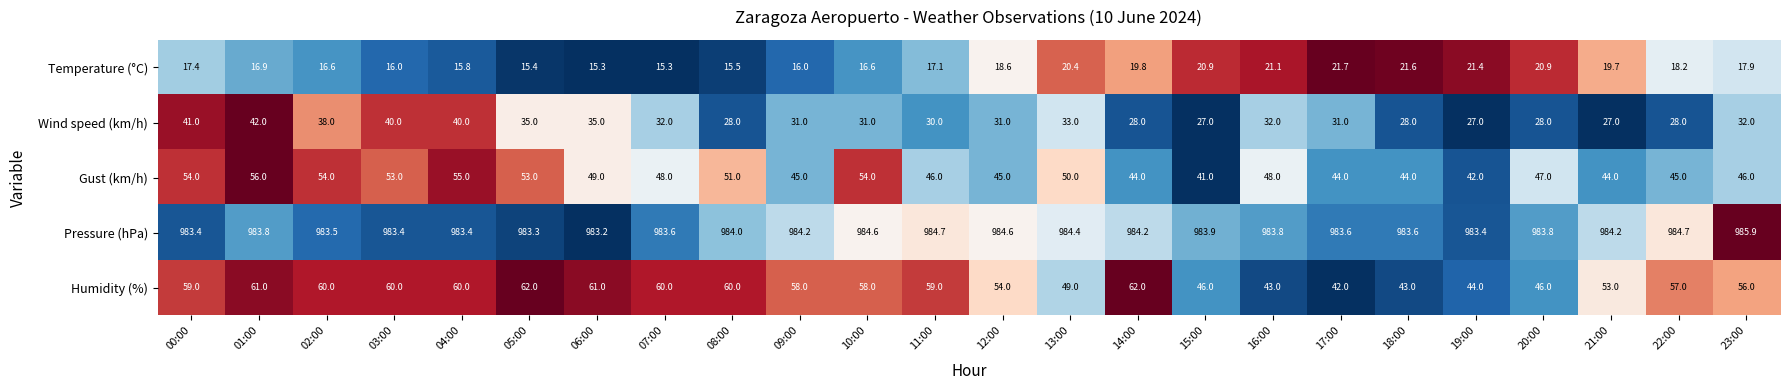

What is the total value across all series at 02:00?

1152.1